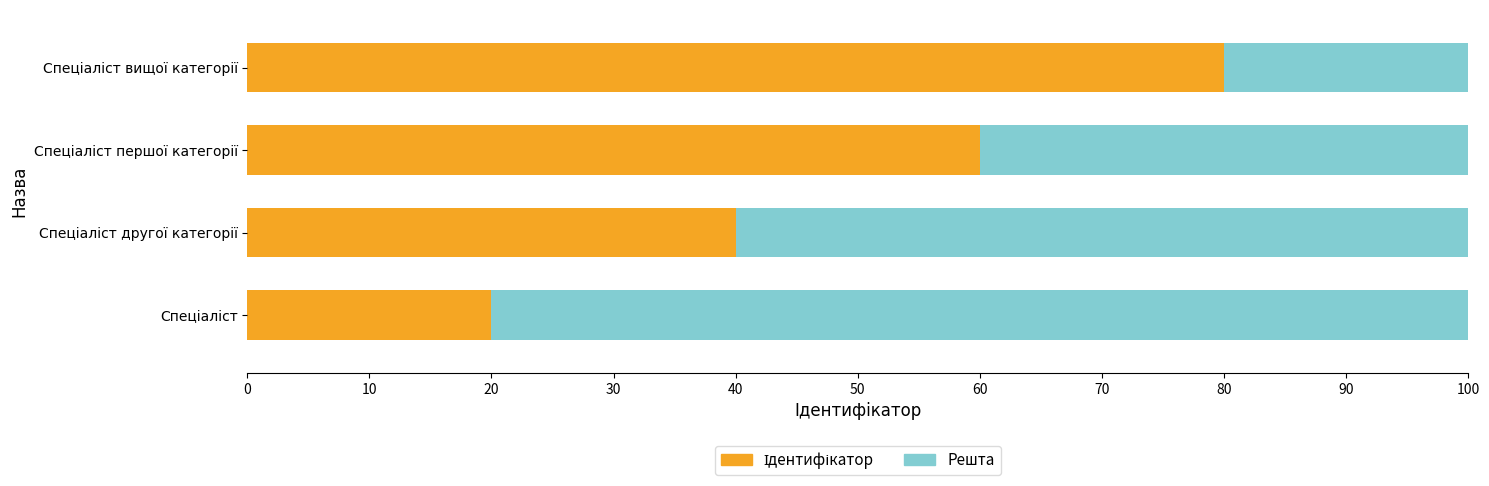

Which series has the largest total across all categories?

Ідентифікатор